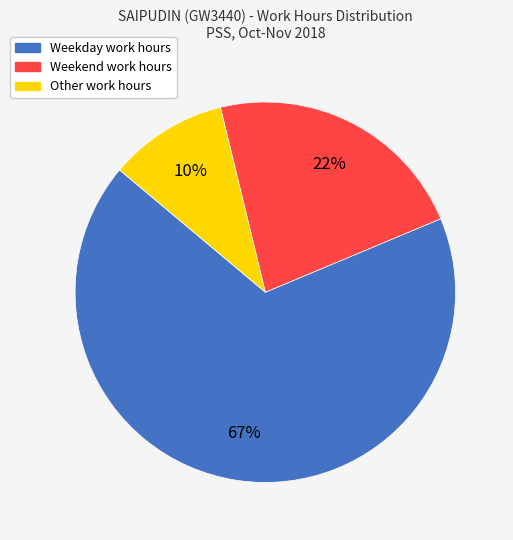

Is there a majority slice in this chart?

Yes